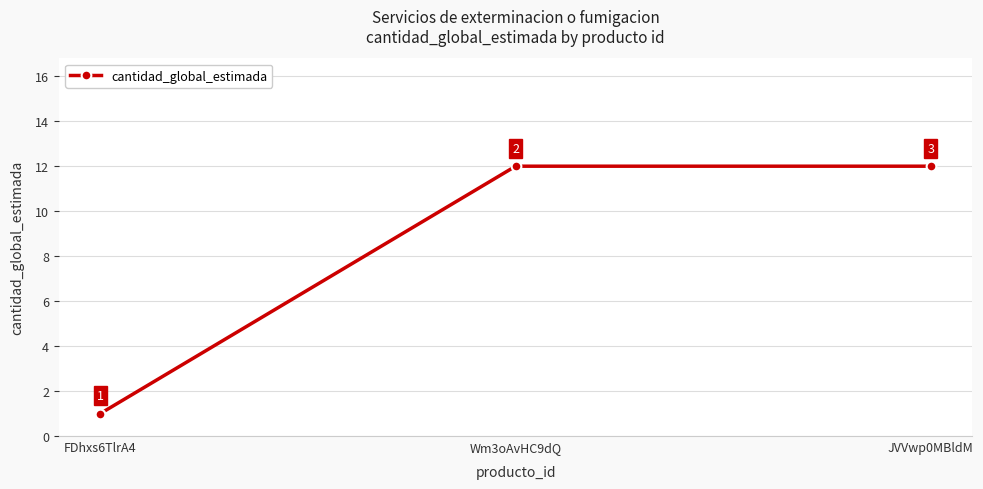

What is the greatest value displayed?

12